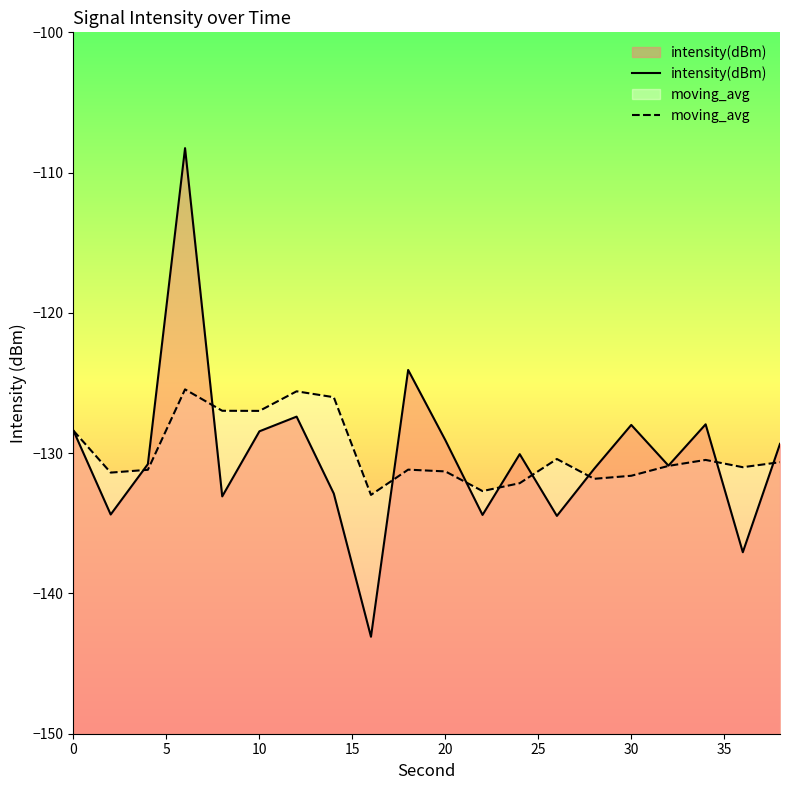

How many times do intensity(dBm) and moving_avg cross each other?

9